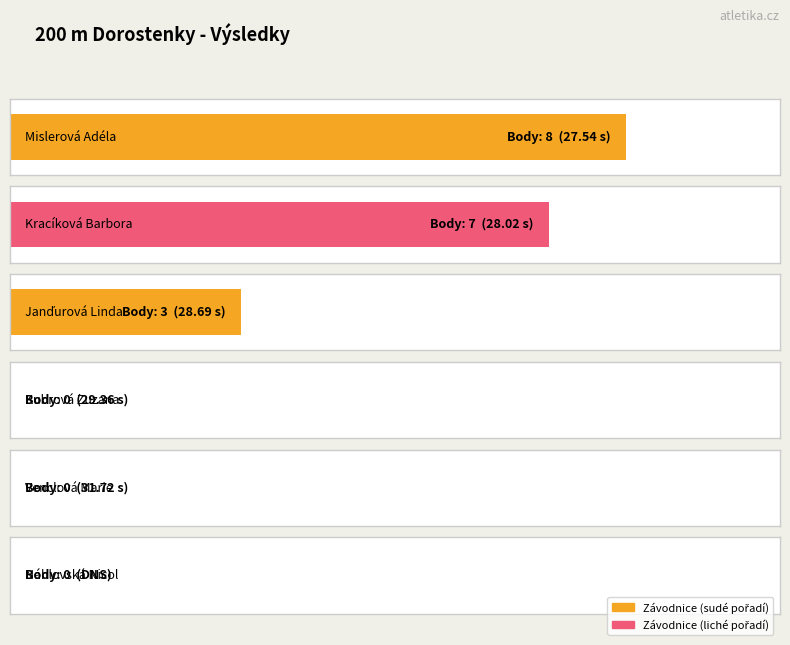

What is the difference between the maximum and second lowest values?

8